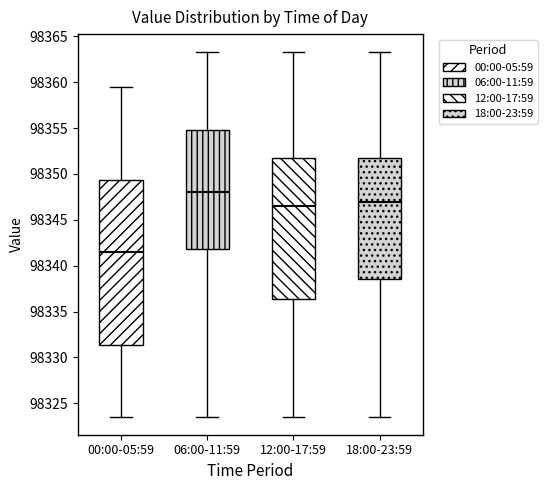

Which box's median line is the highest?

06:00-11:59